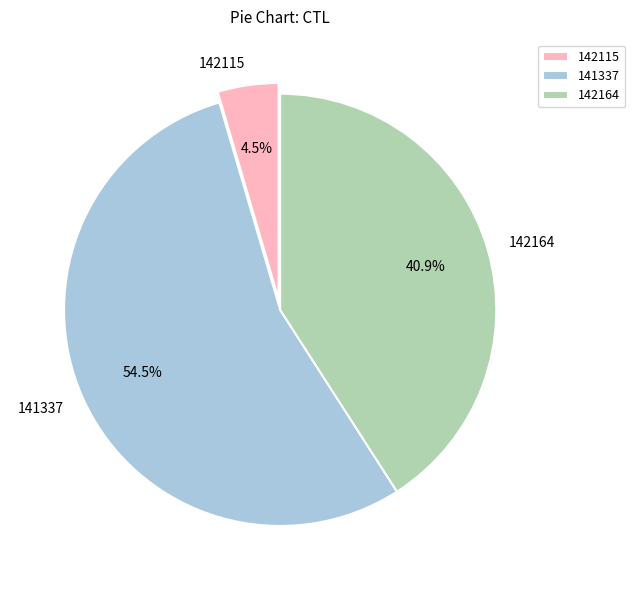

To the nearest percent, what is the combined percentage of 142164 and 141337?

95%